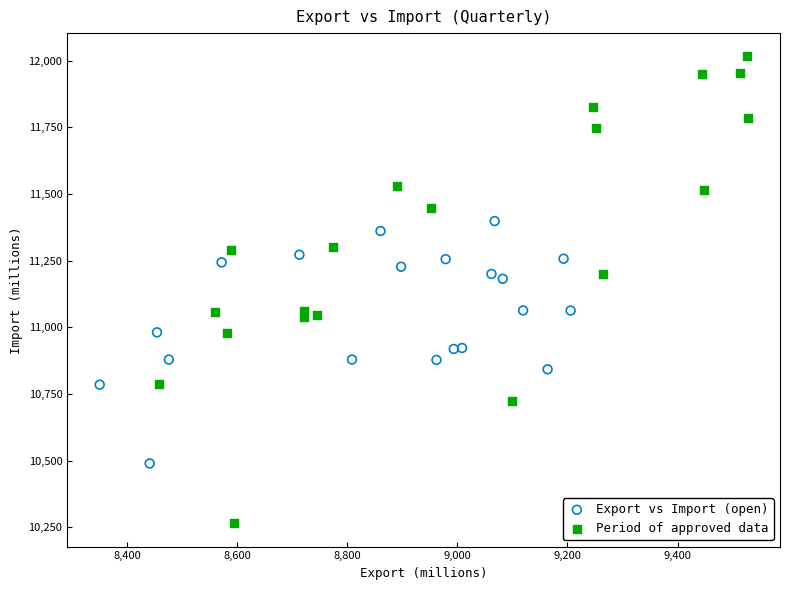

Which series reaches the minimum Y coordinate?

Period of approved data